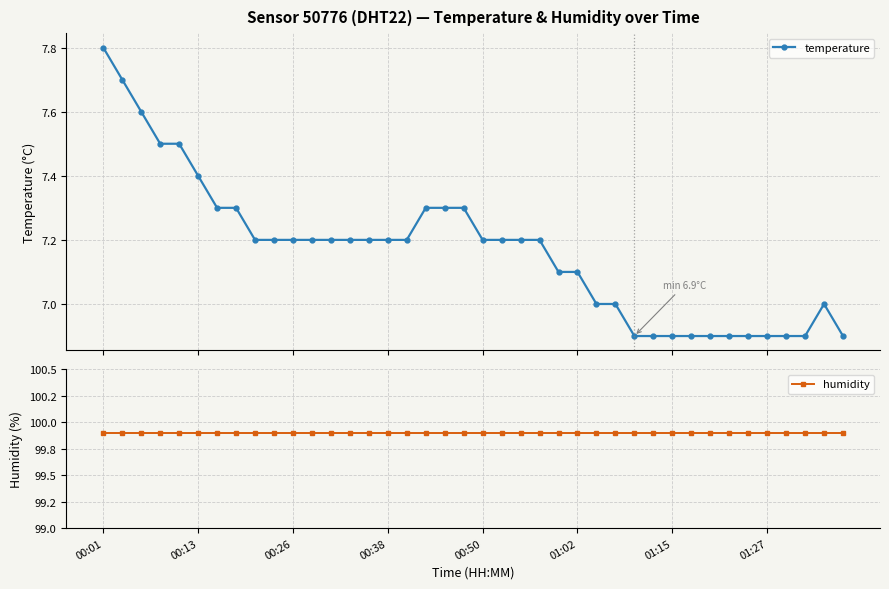

What is the value of the humidity point at the 4th from the left?

99.9